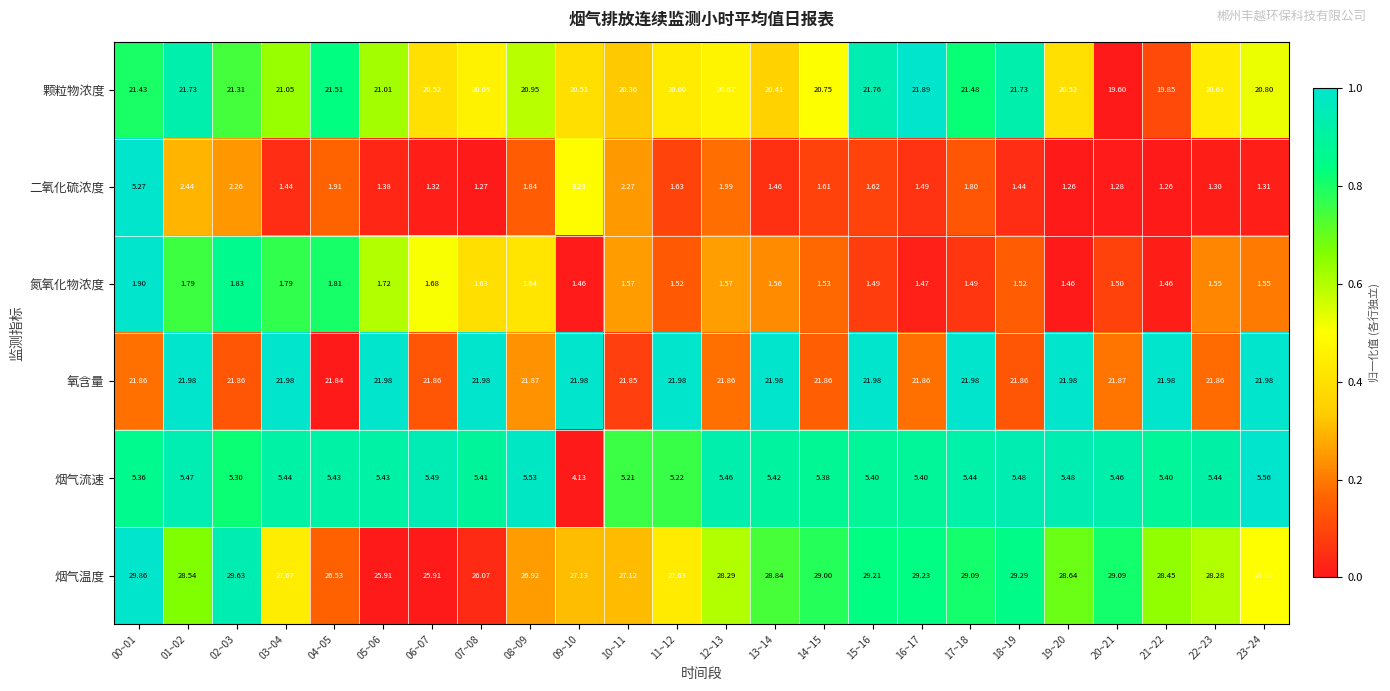

Which series has the largest total across all categories?

烟气温度